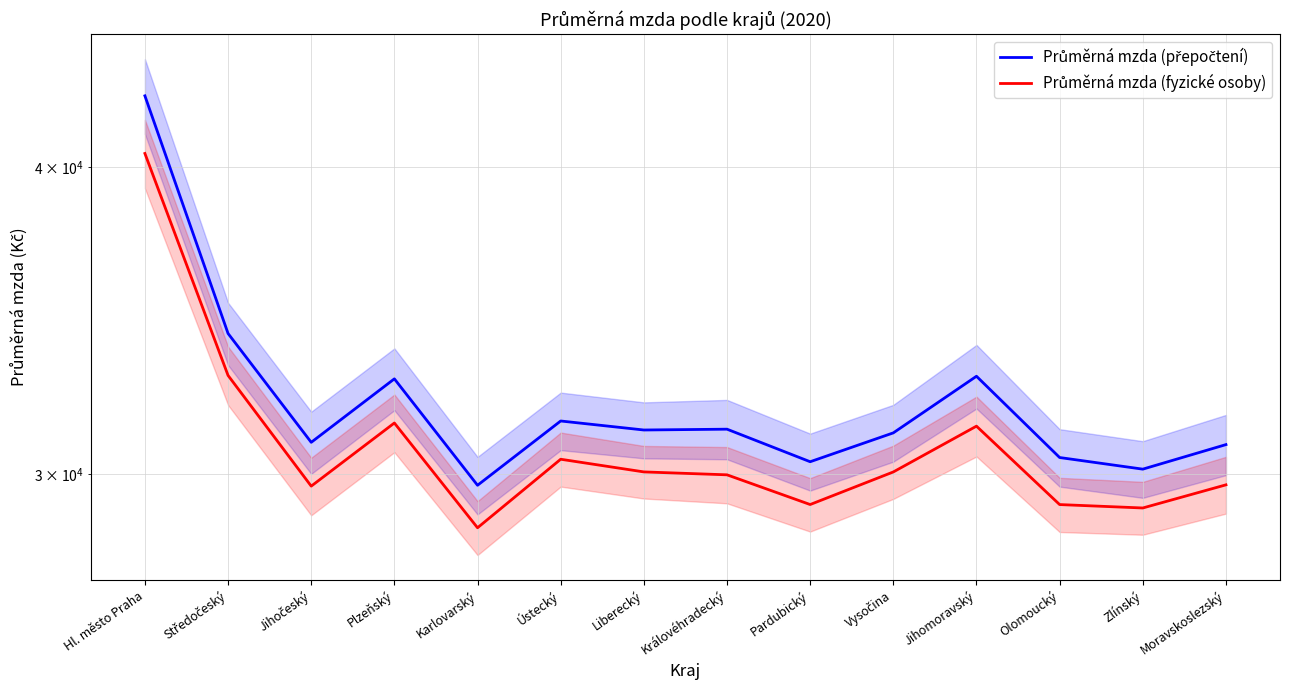

The Průměrná mzda (fyzické osoby) series shows 65443 at Hl. město Praha. True or false?

False